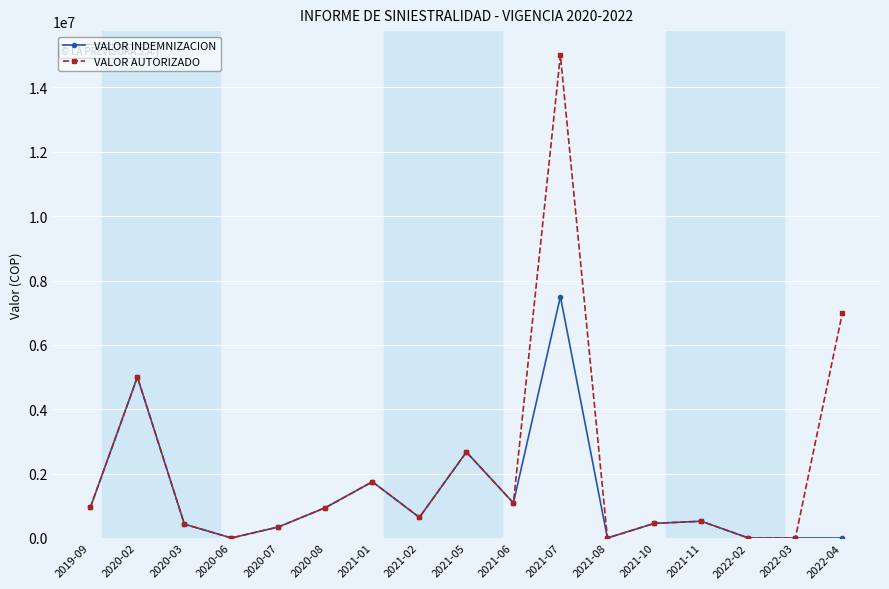

What is the average value of the VALOR AUTORIZADO series?

2163952